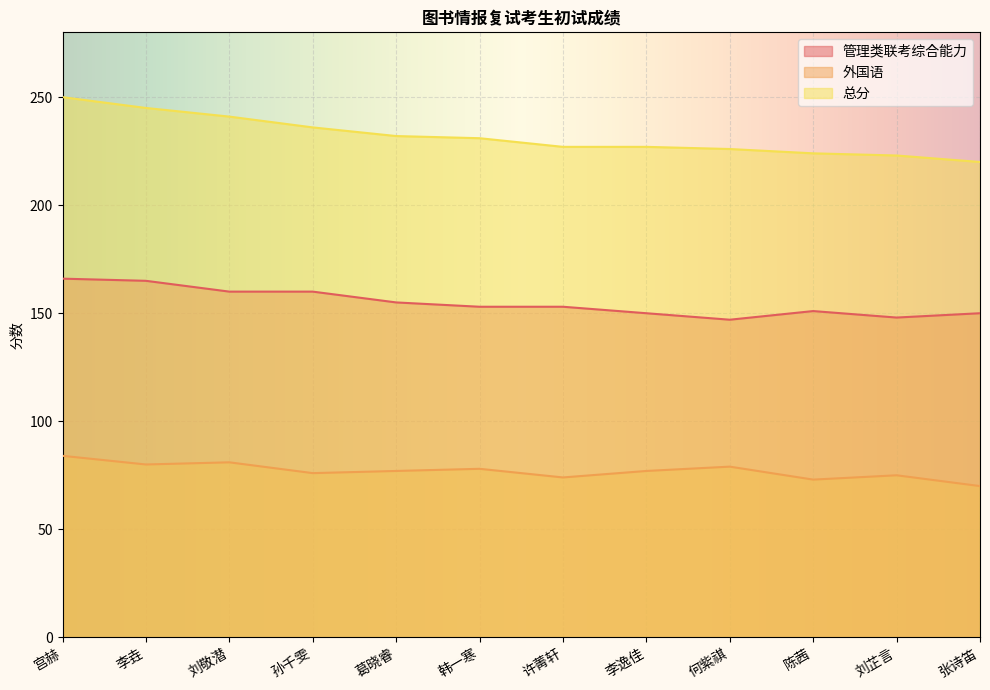

At which category is the sum across all series the highest?

宫赫